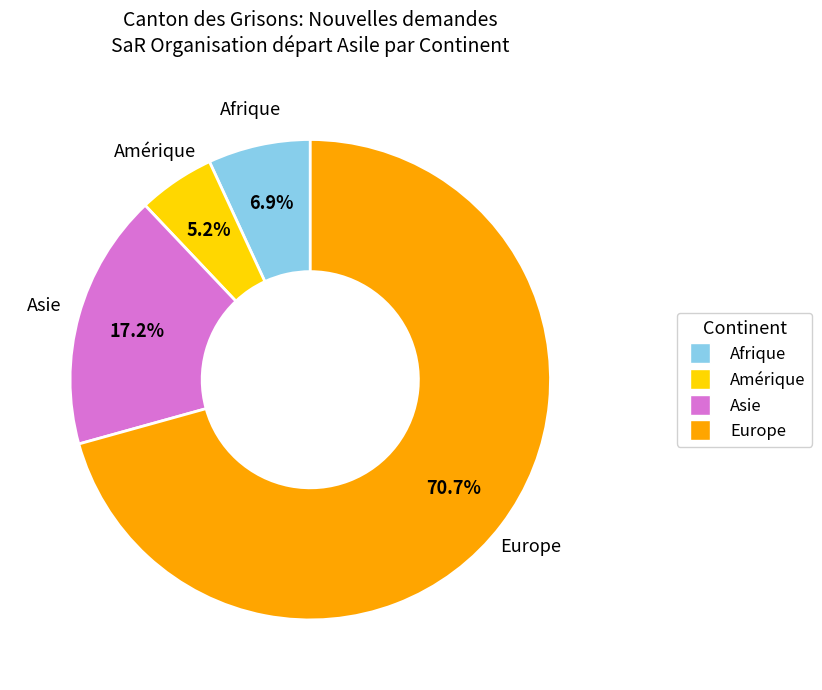

Does any single category account for the majority?

Yes